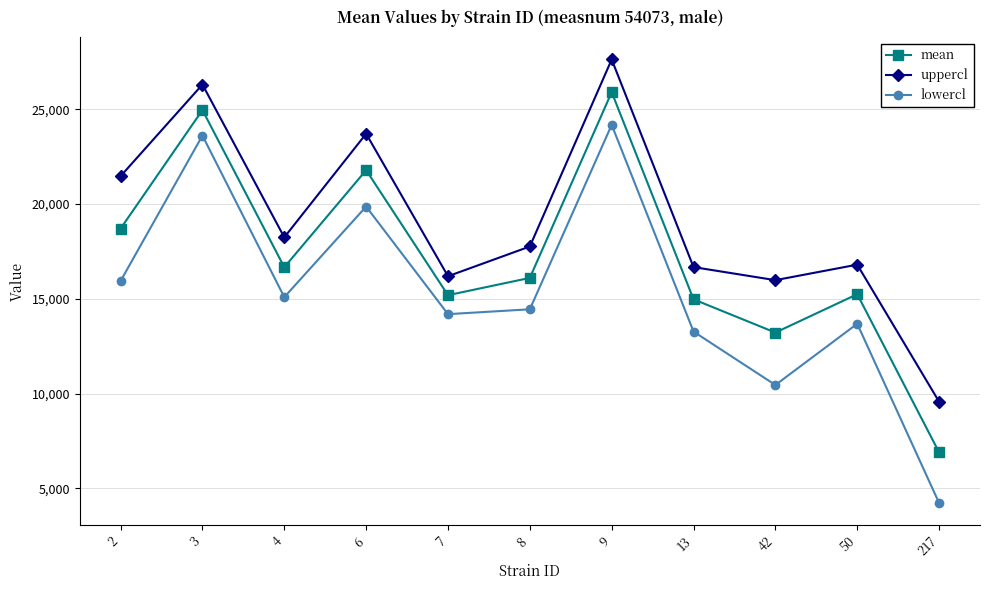

What are all the series names shown in the legend?

mean, uppercl, lowercl